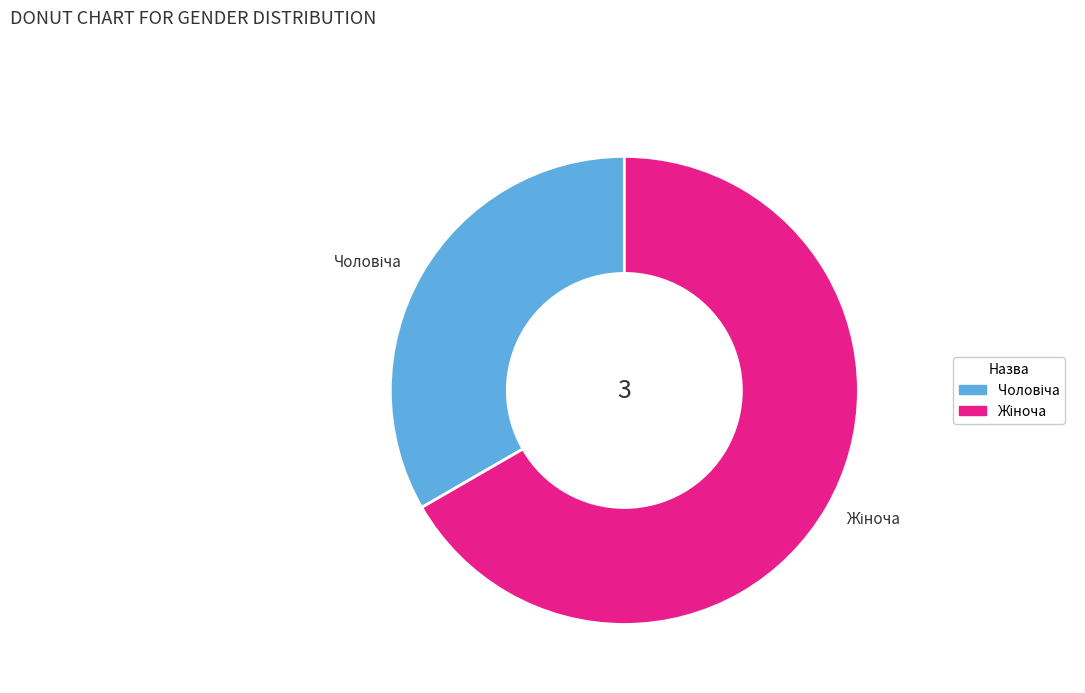

Does any single category account for the majority?

Yes